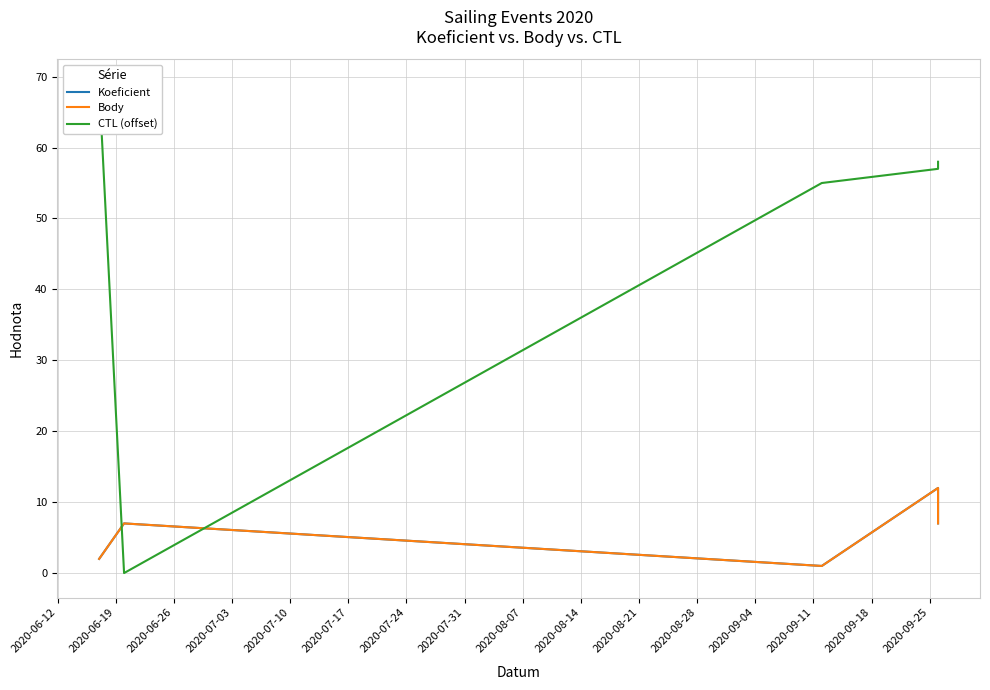

Does the chart display data point markers on the line(s)?

No